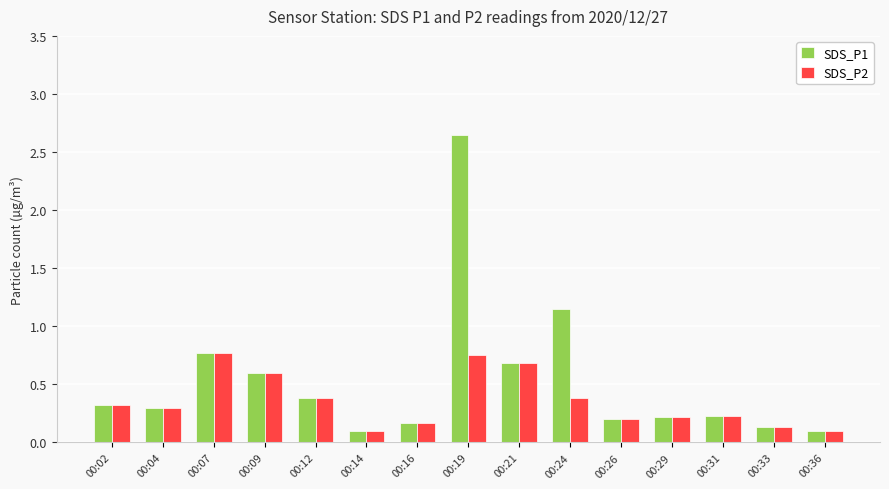

The SDS_P2 series shows 0.6 at 00:09. True or false?

True